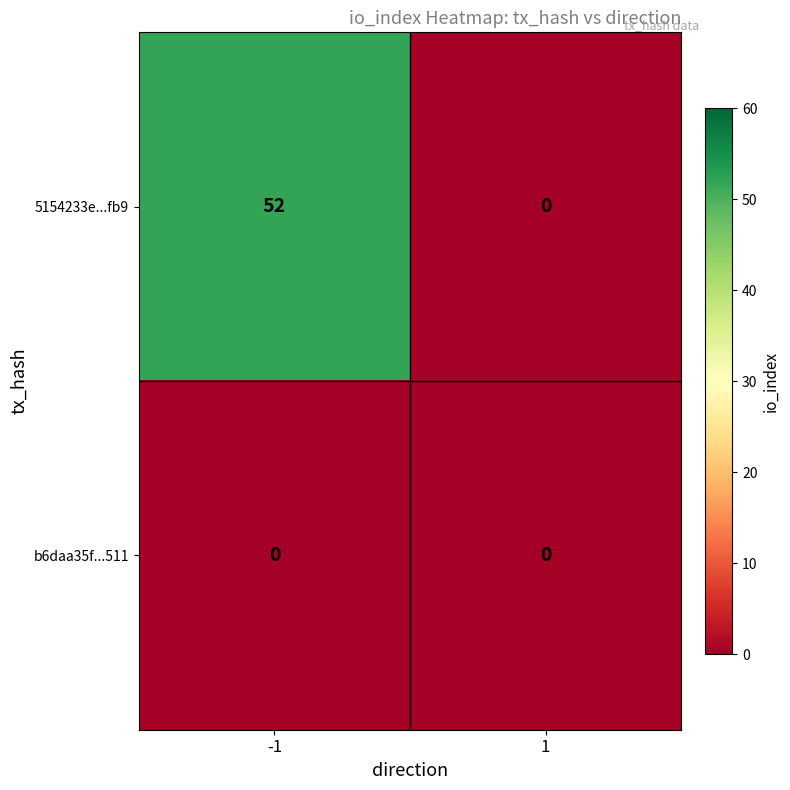

Rank the series at -1 from highest to lowest value.

5154233e...fb9, b6daa35f...511